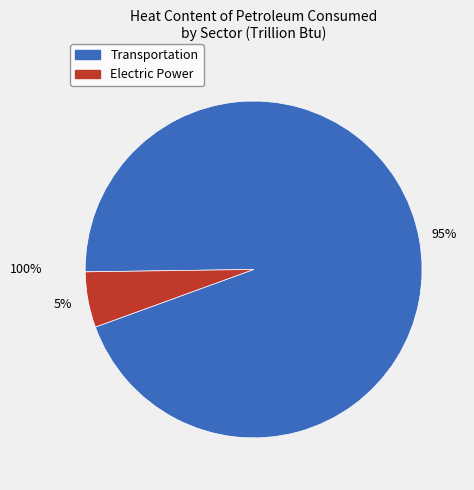

True or false: 1957 accounts for 19% of the total.

False